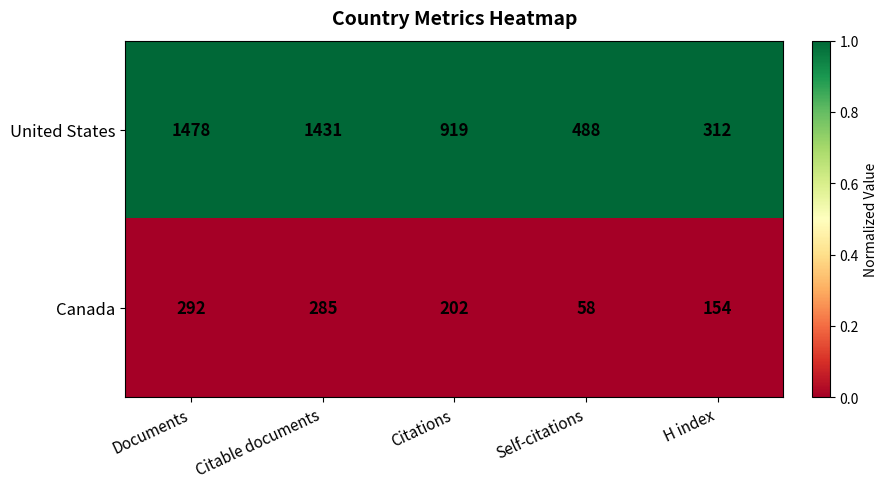

The value of United States at Documents is 798. True or false?

False